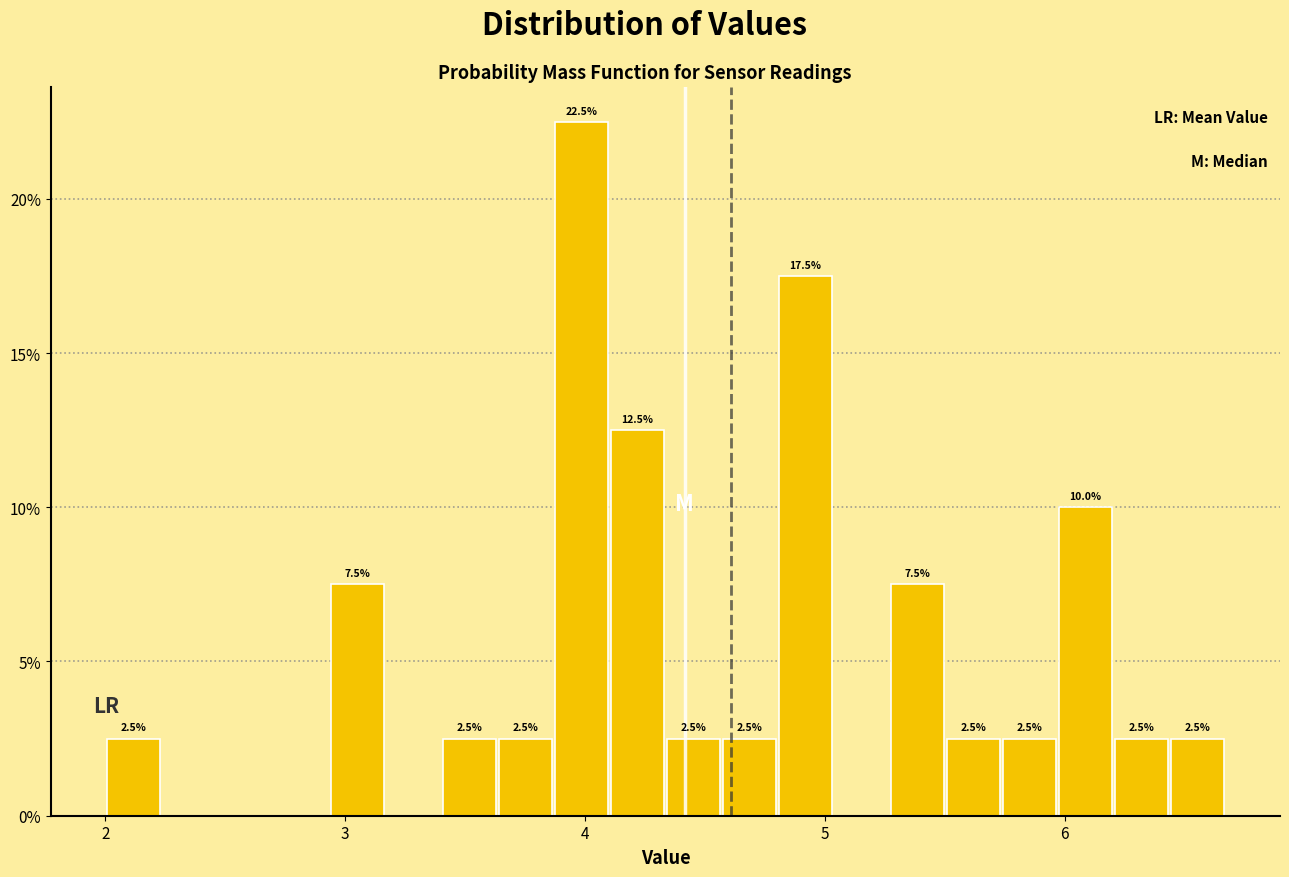

Around what value on the x-axis is the tallest bar? Give the approximate position of its centre, as read against the axis.

4.0